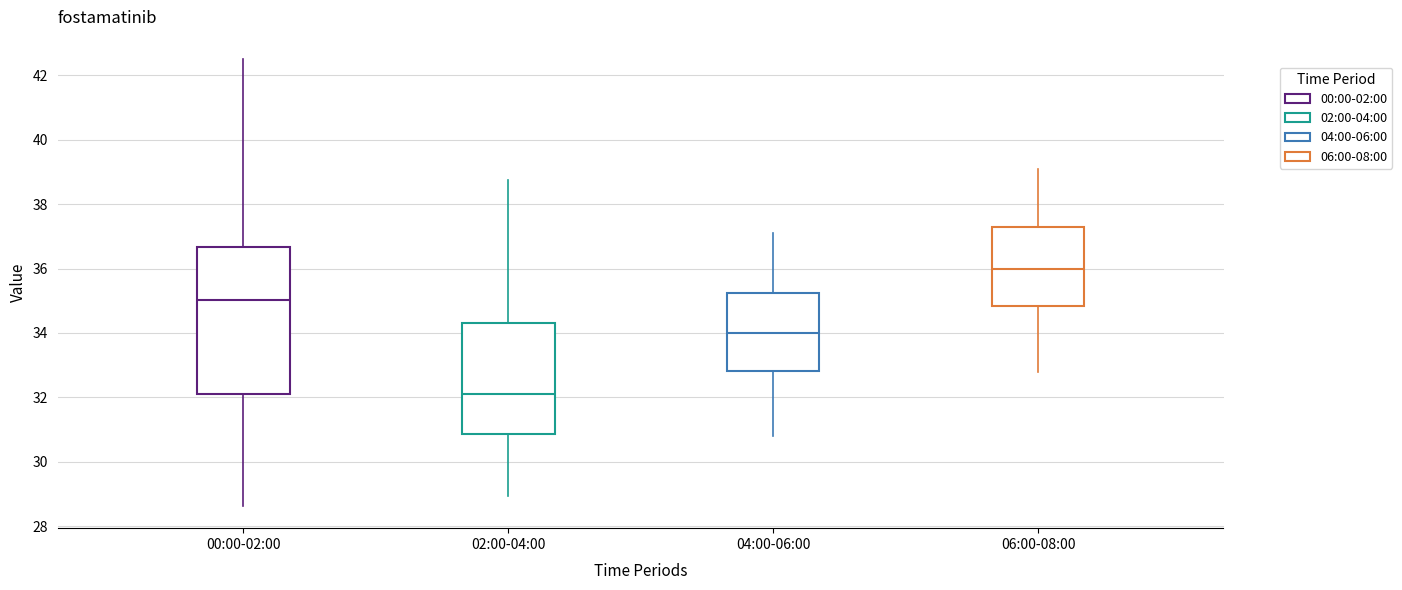

Reading left to right, transcribe this box plot: for each box, give where its median line is, the range the box spans, and where its two whiskers end, as read against the y-axis. The values are not printed on the chart, so give them approximately, as read against the axis.

00:00-02:00: median 35.0, box 32.2 to 36.6, whiskers 28.6 to 42.6
02:00-04:00: median 32.2, box 30.8 to 34.4, whiskers 29.0 to 38.8
04:00-06:00: median 34.0, box 32.8 to 35.2, whiskers 30.8 to 37.2
06:00-08:00: median 36.0, box 34.8 to 37.2, whiskers 32.8 to 39.2